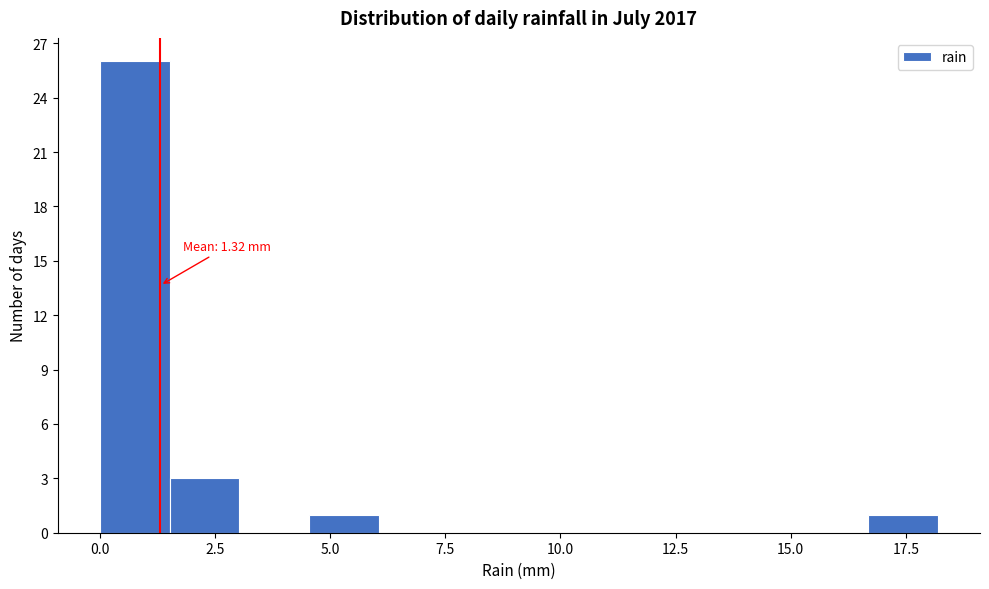

Around what value on the x-axis is the tallest bar? Give the approximate position of its centre, as read against the axis.

1.0